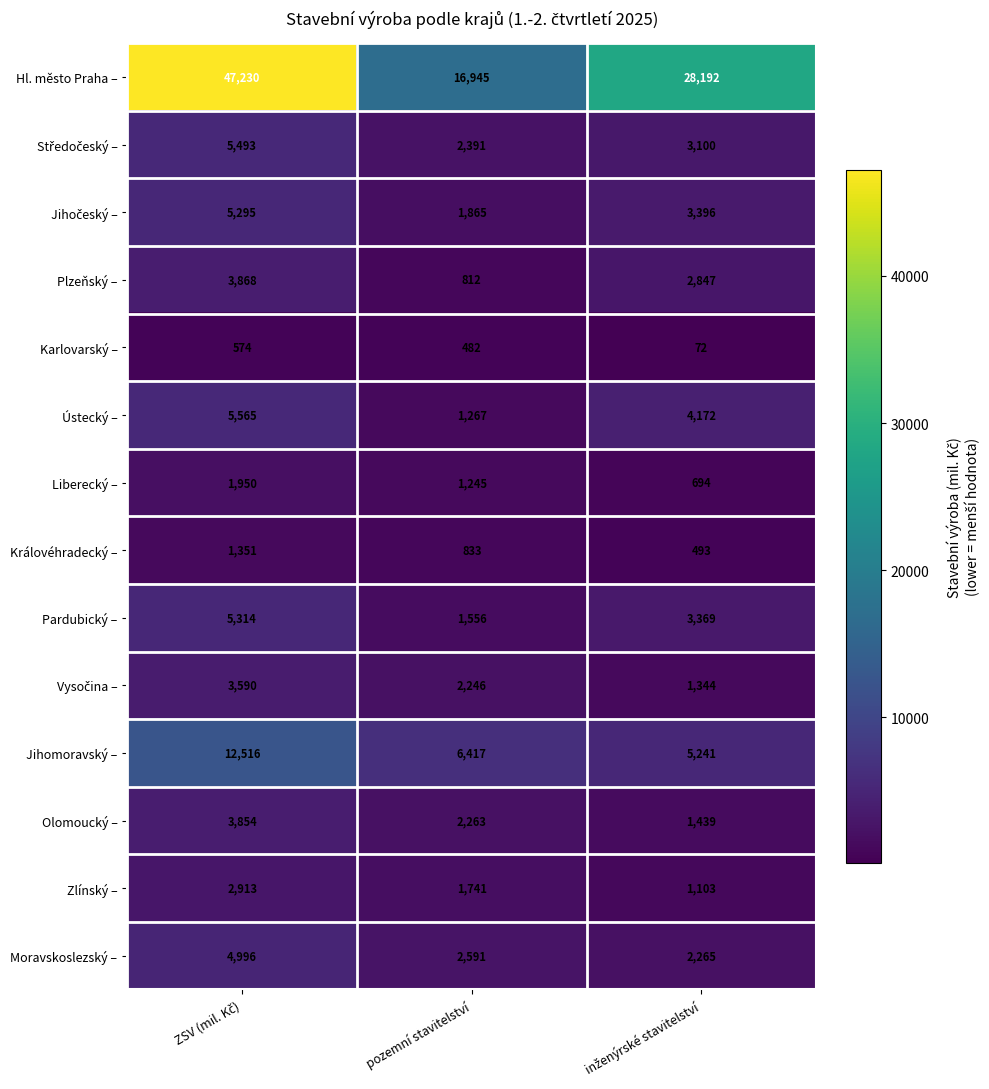

Read the Královéhradecký – value at pozemní stavitelství, to the nearest 10.

830